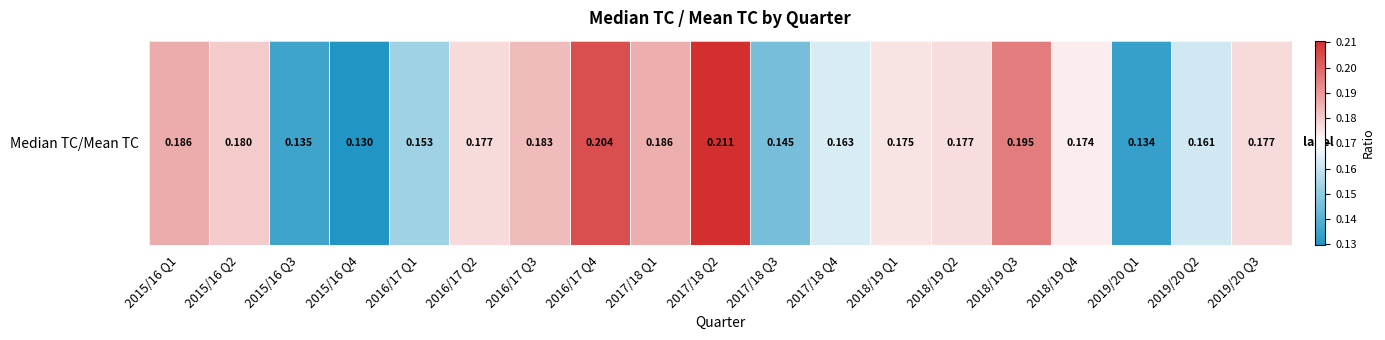

Reading left to right, extract all data points from this chart.

2015/16 Q1=0.2	2015/16 Q2=0.2	2015/16 Q3=0.1	2015/16 Q4=0.1	2016/17 Q1=0.2	2016/17 Q2=0.2	2016/17 Q3=0.2	2016/17 Q4=0.2	2017/18 Q1=0.2	2017/18 Q2=0.2	2017/18 Q3=0.1	2017/18 Q4=0.2	2018/19 Q1=0.2	2018/19 Q2=0.2	2018/19 Q3=0.2	2018/19 Q4=0.2	2019/20 Q1=0.1	2019/20 Q2=0.2	2019/20 Q3=0.2